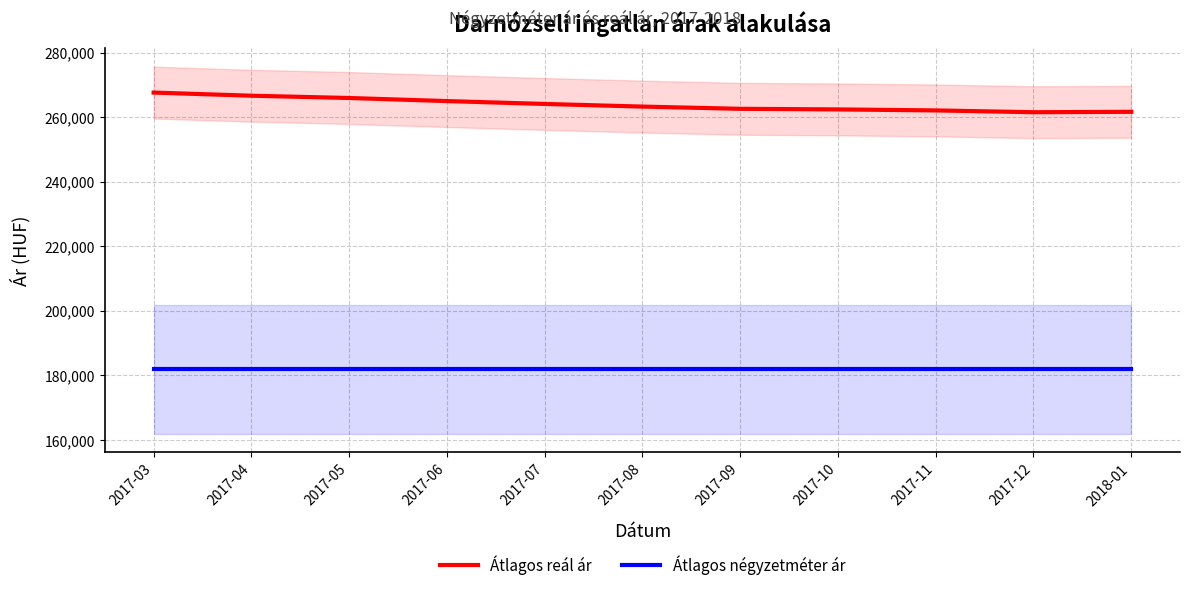

What is the label of the 3rd point from the right?

2017-11